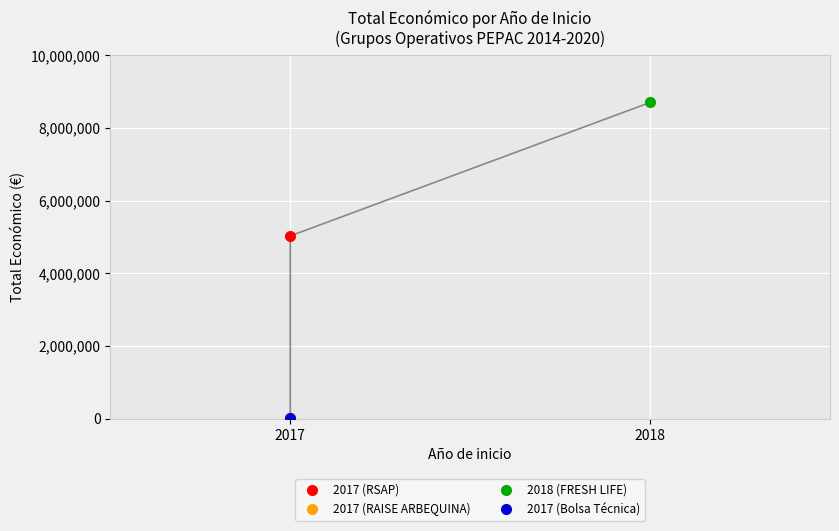

Reading left to right, extract all data points from this chart.

2017 (RSAP)=5030236	2017 (RAISE ARBEQUINA)=10000	2018 (FRESH LIFE)=8701686	2017 (Bolsa Técnica)=10480